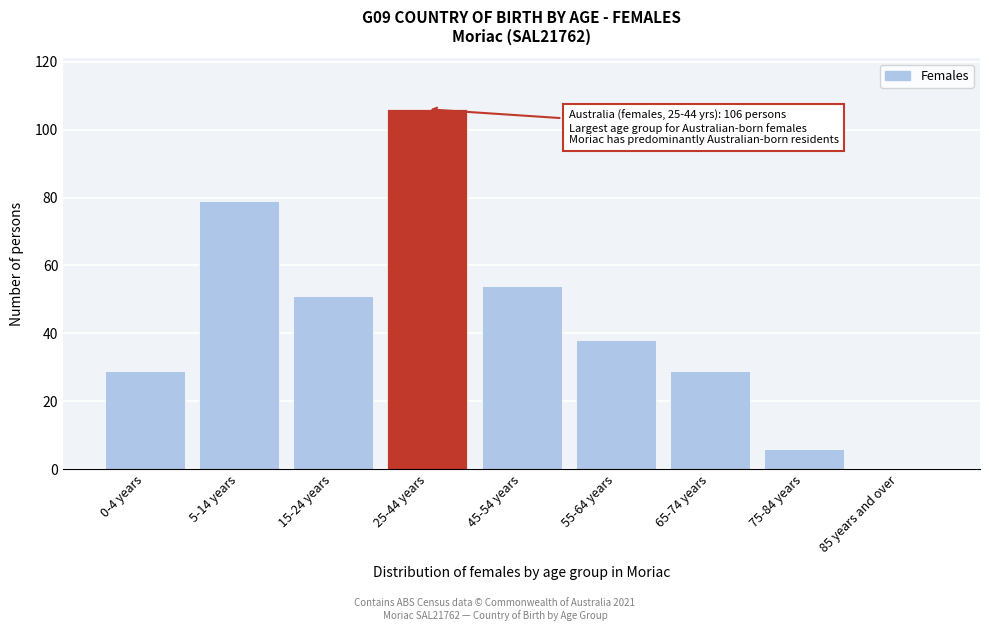

Reading left to right, extract all data points from this chart.

0-4 years=29	5-14 years=79	15-24 years=51	25-44 years=106	45-54 years=54	55-64 years=38	65-74 years=29	75-84 years=6	85 years and over=0